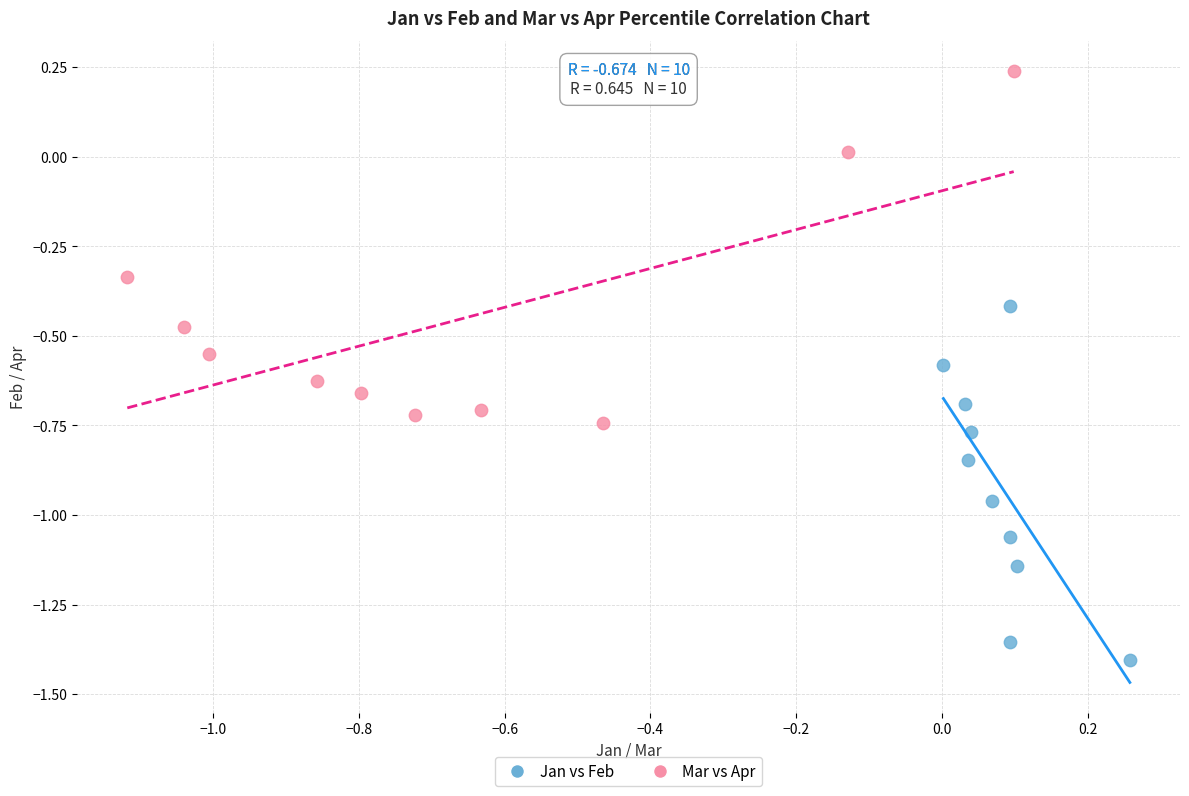

What are all the series names shown in the legend?

Jan vs Feb, Mar vs Apr